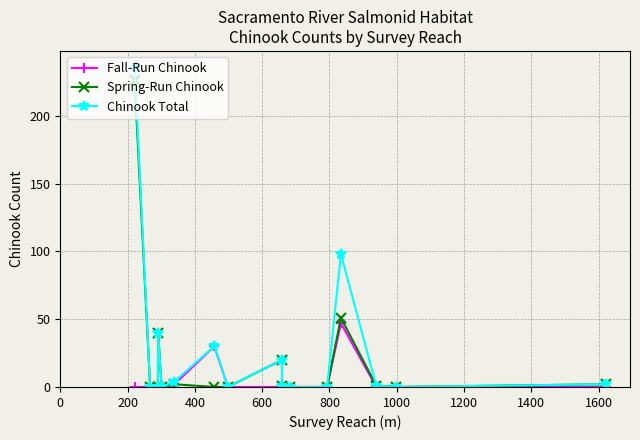

List the series in order of their overall mean, lowest first.

Fall-Run Chinook, Spring-Run Chinook, Chinook Total